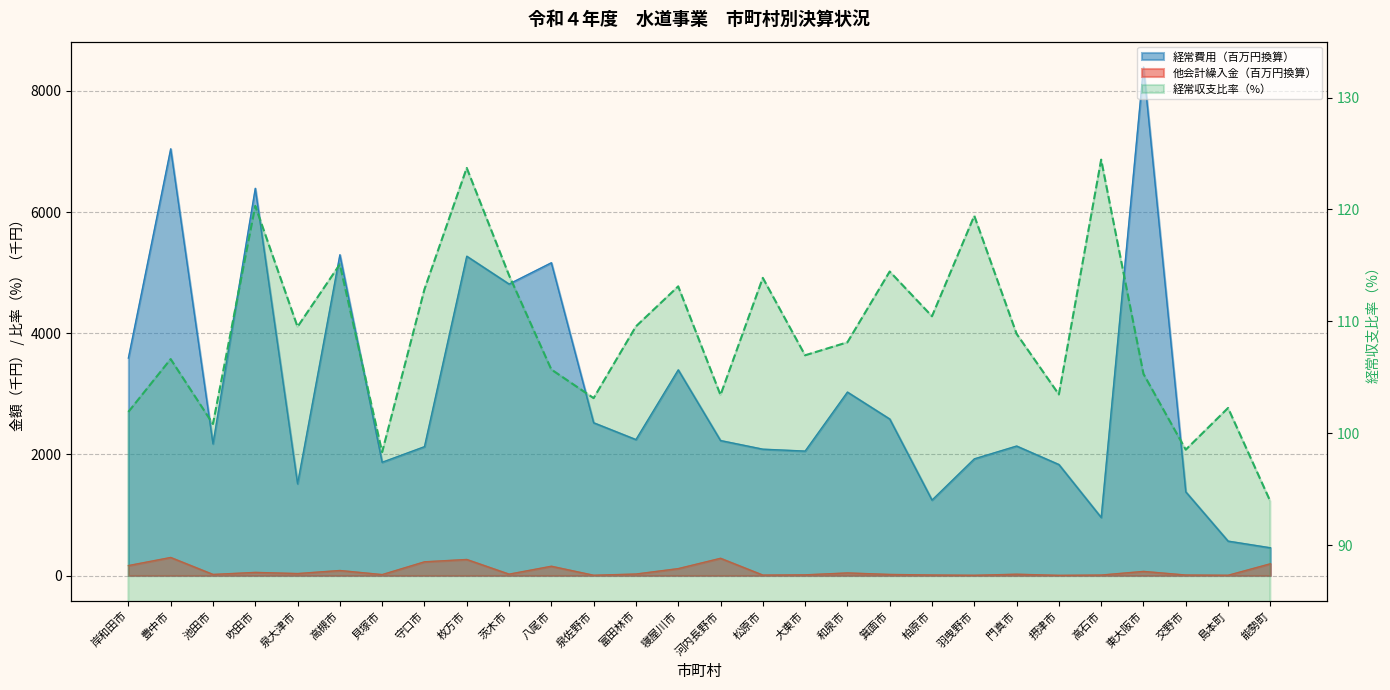

Where is the first local maximum?

豊中市